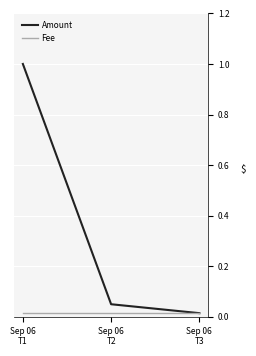

Does the chart display data point markers on the line(s)?

No